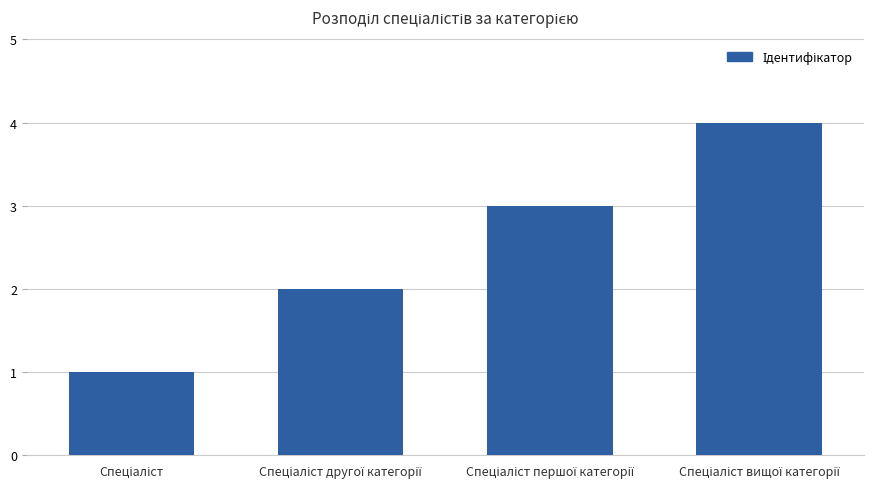

What is the sum of all values?

10